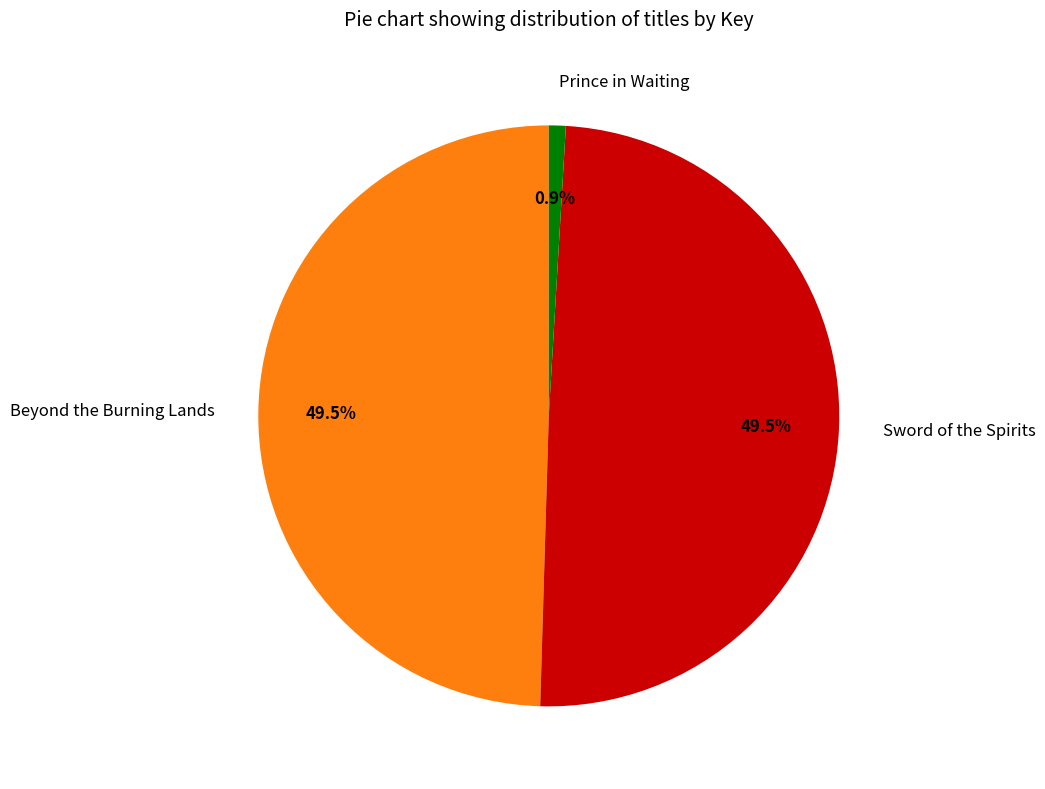

Which slice is the smallest?

Prince in Waiting